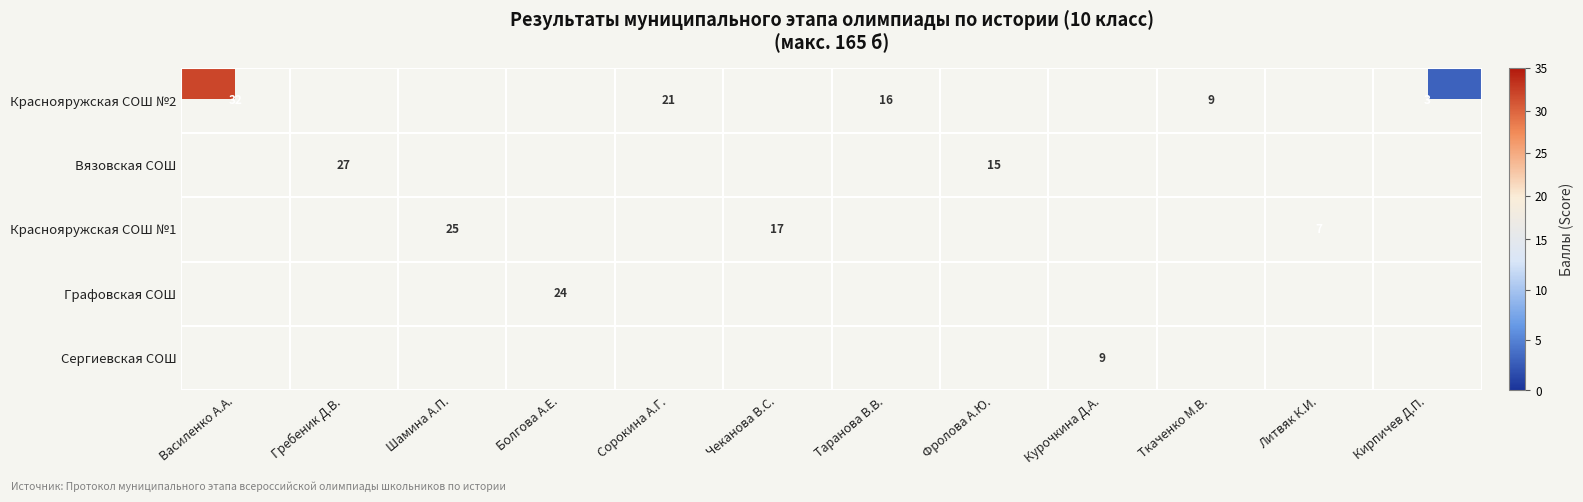

How many categories are shown in the chart?

12